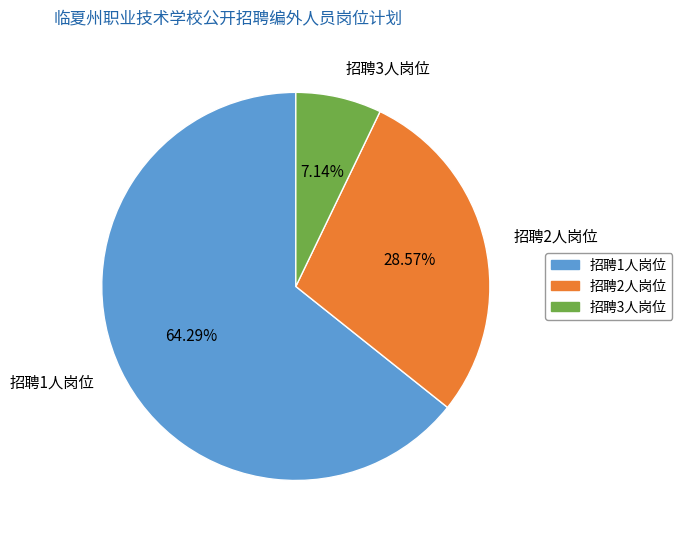

What is the largest slice in the pie chart?

招聘1人岗位